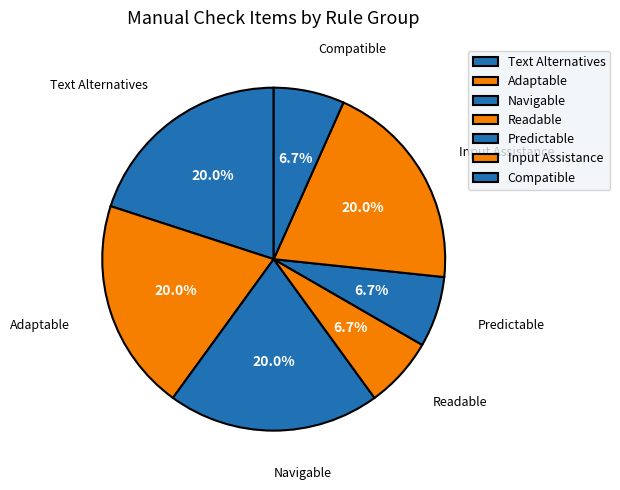

Is there any slice that represents more than half of the pie?

No